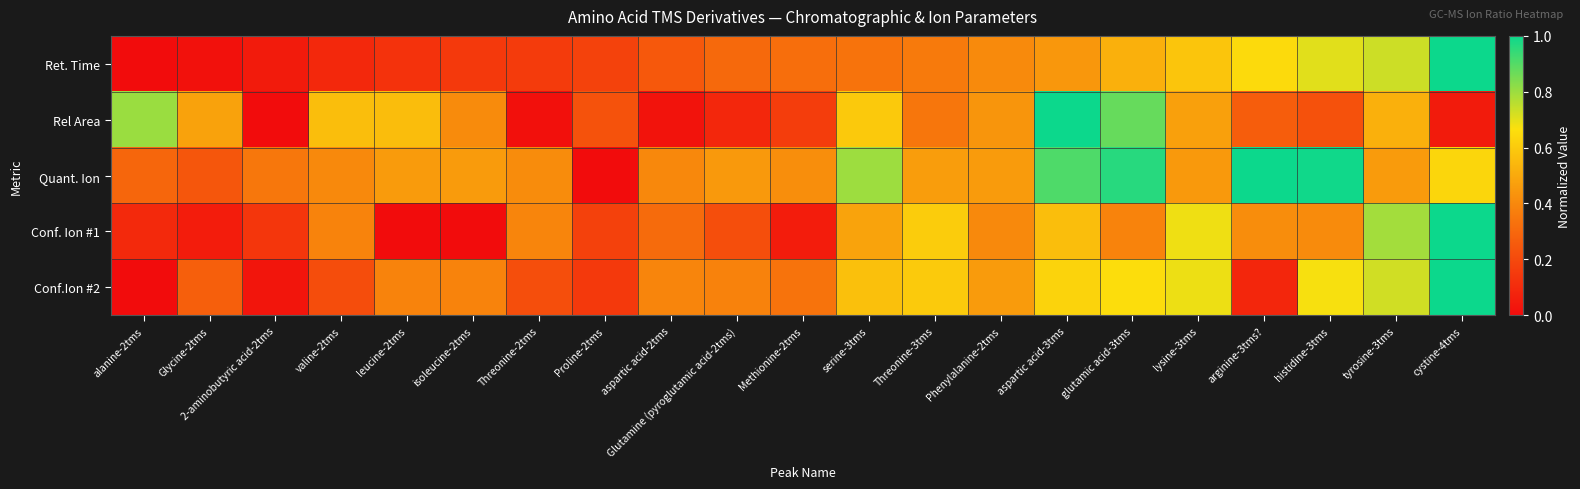

At Threonine-2tms, list the series in order from smallest to largest.

Rel Area, Ret. Time, Conf.Ion #2, Conf. Ion #1, Quant. Ion